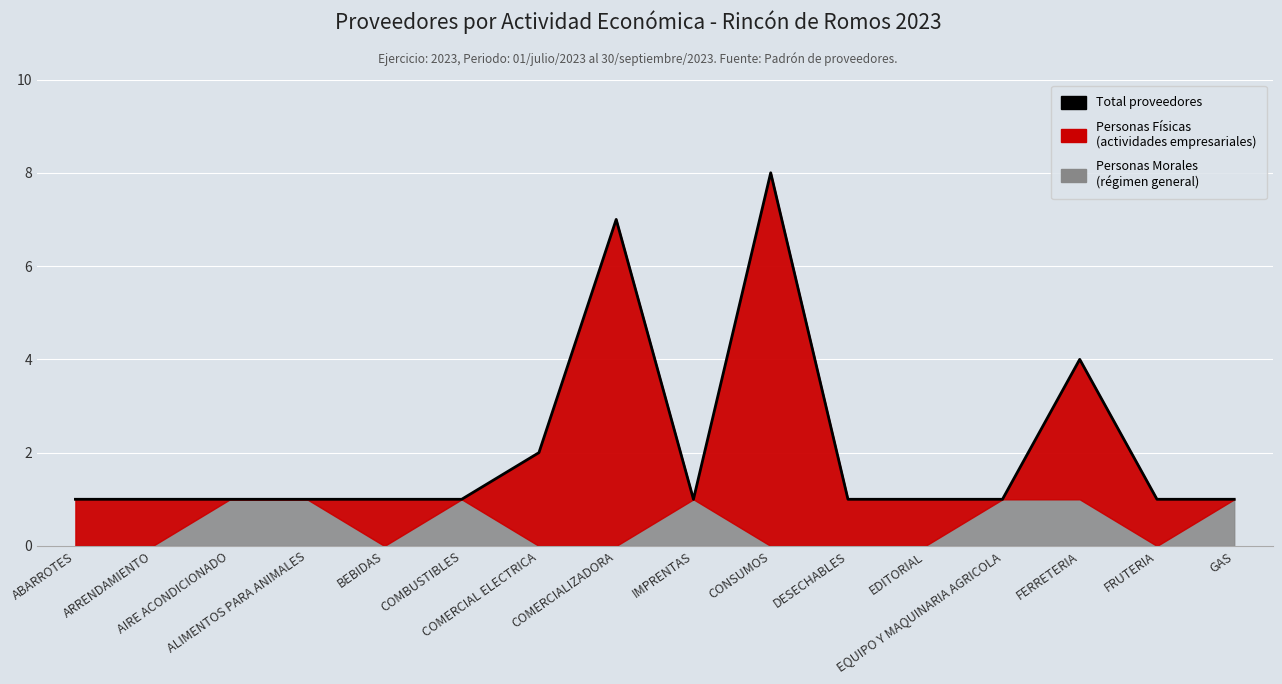

Approximately how many times larger is the value at FERRETERIA compared to EDITORIAL?

4.0